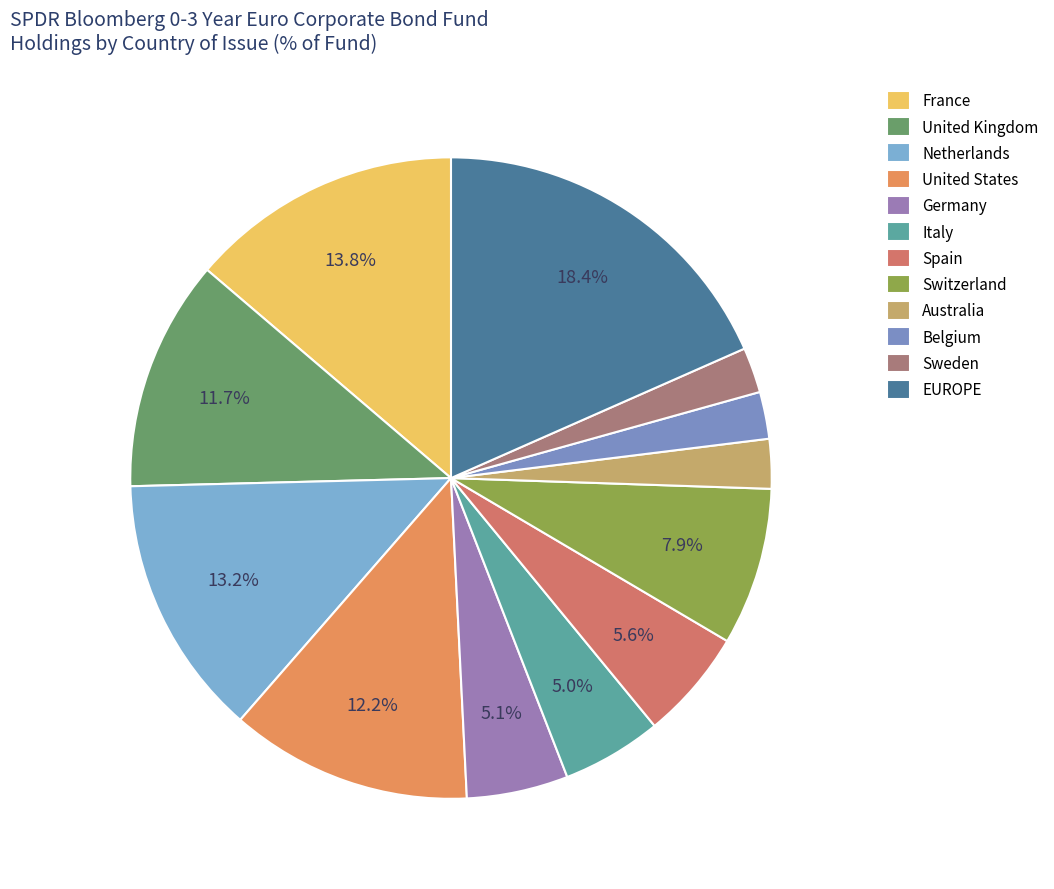

What is the largest slice in the pie chart?

EUROPE